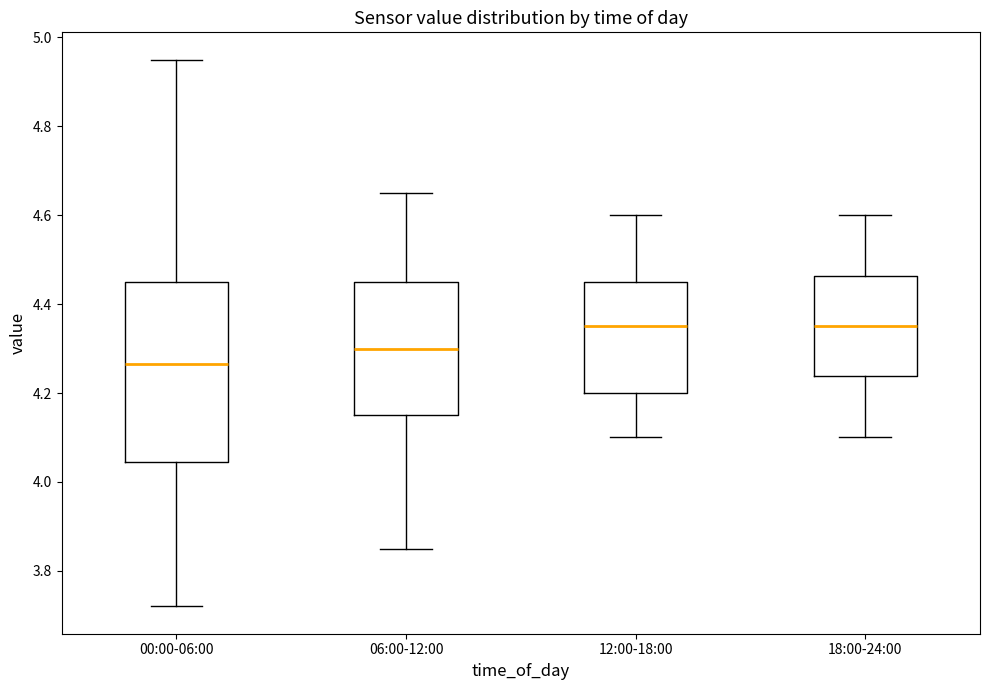

Reading left to right, read every box against the y-axis: the position of its median line, the range the box covers, and the ends of its whiskers. The values are not printed on the chart, so give them approximately, as read against the axis.

00:00-06:00: median 4.26, box 4.04 to 4.46, whiskers 3.72 to 4.96
06:00-12:00: median 4.30, box 4.16 to 4.46, whiskers 3.86 to 4.66
12:00-18:00: median 4.36, box 4.20 to 4.46, whiskers 4.10 to 4.60
18:00-24:00: median 4.36, box 4.24 to 4.46, whiskers 4.10 to 4.60